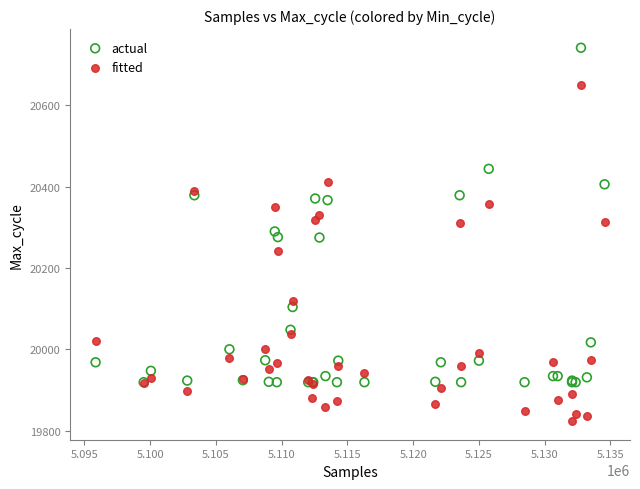

Which series reaches the maximum Y coordinate?

actual